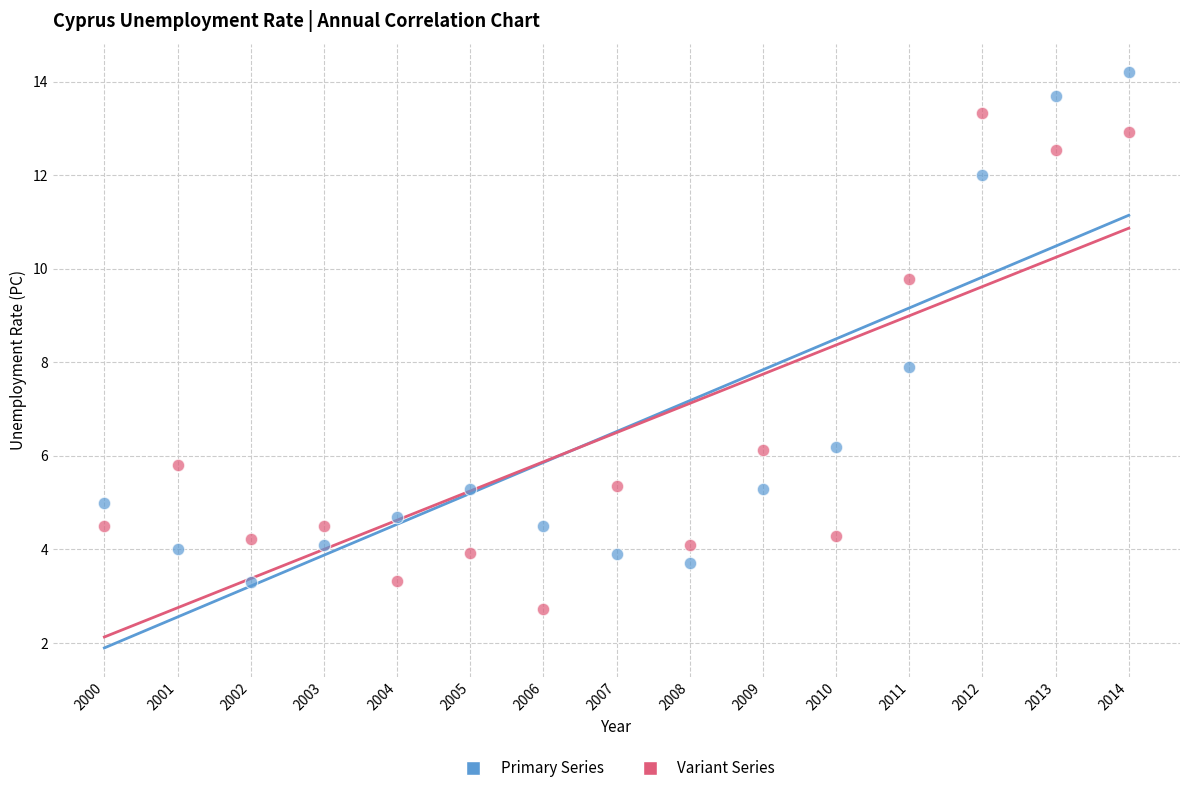

Across all data points, what is the range of X values (max minus min)?

14.0